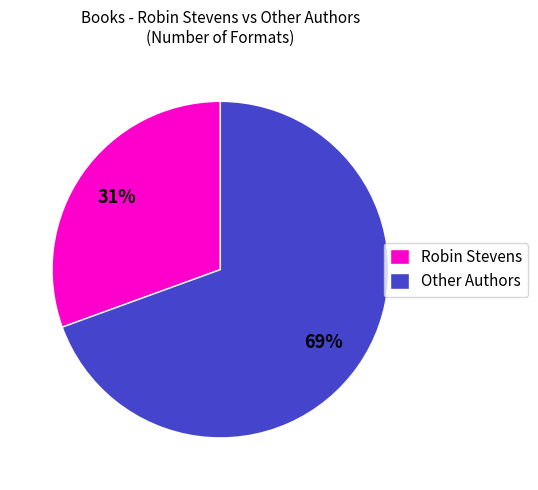

Which has a higher value, Robin Stevens or Other Authors?

Other Authors